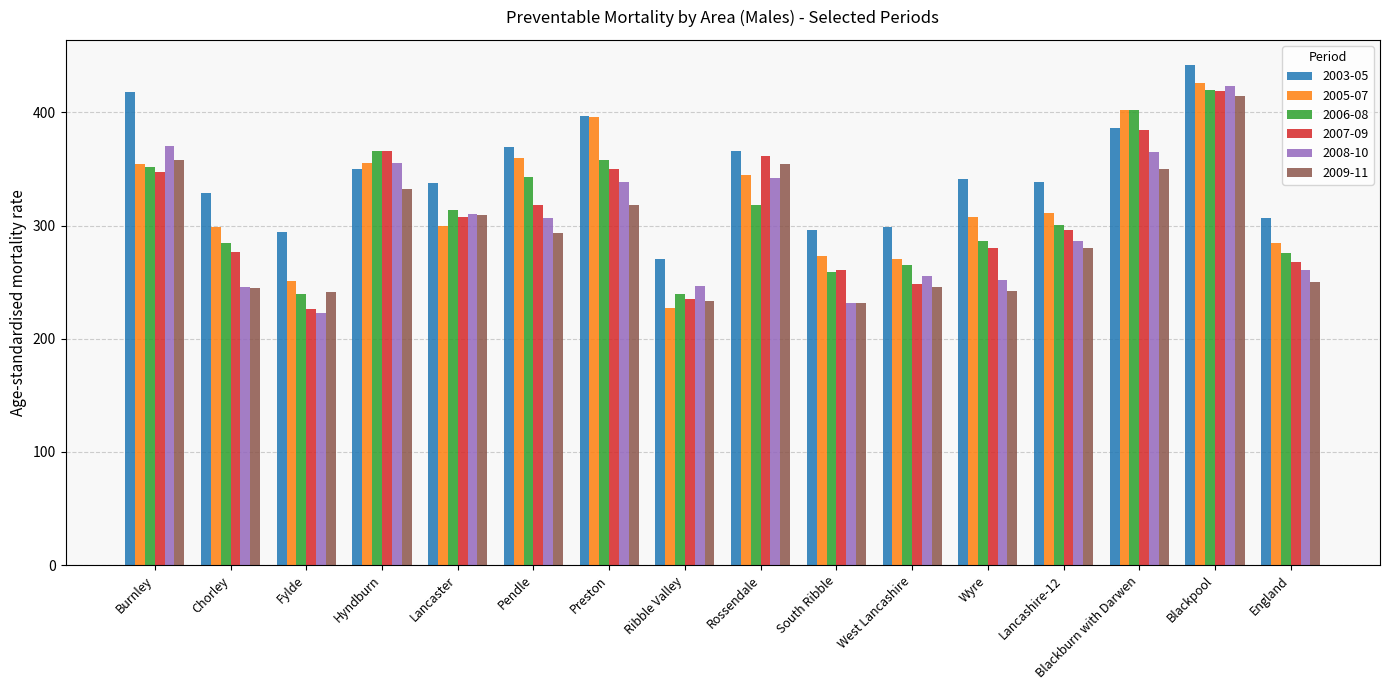

What is the difference between the highest and lowest values at Hyndburn?

34.3